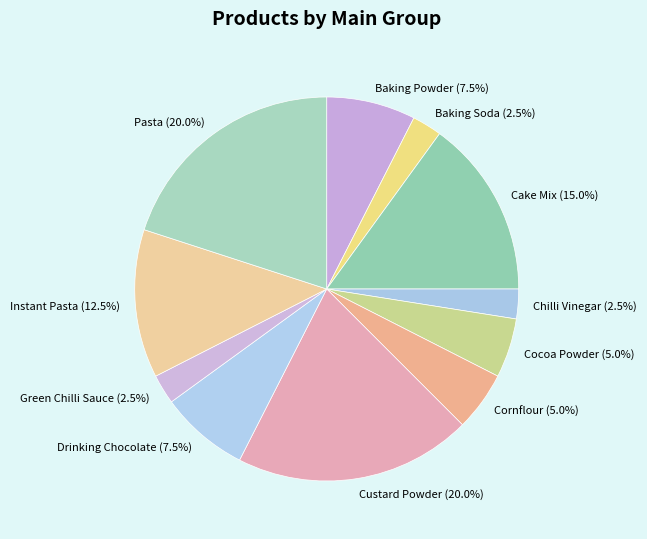

How many slices are in this pie chart?

11